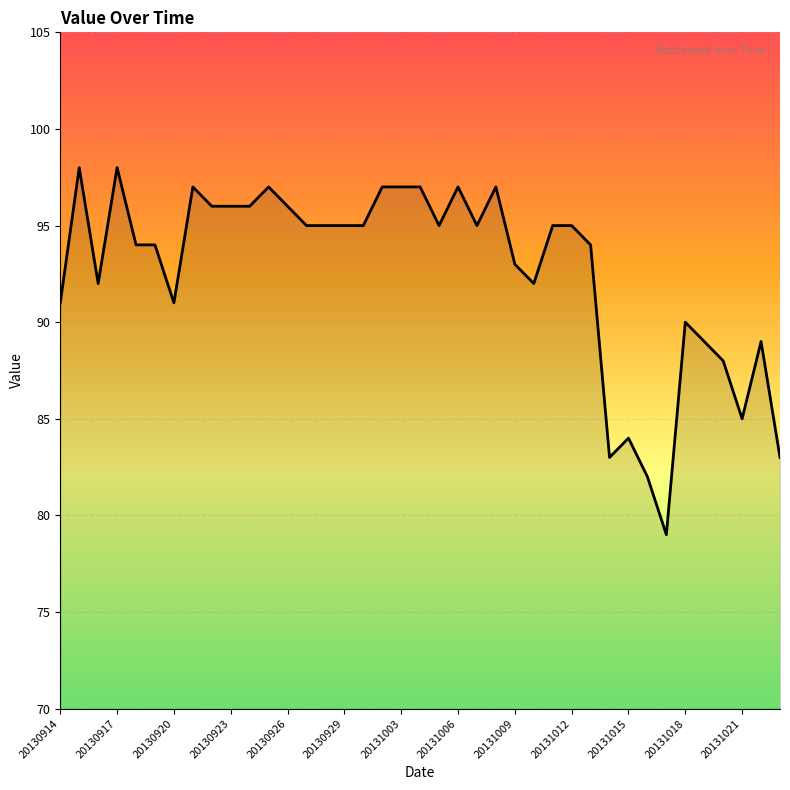

Reading right to left, extract all data points from this chart.

83	89	85	88	89	90	79	82	84	83	94	95	95	92	93	97	95	97	95	97	97	97	95	95	95	95	96	97	96	96	96	97	91	94	94	98	92	98	91